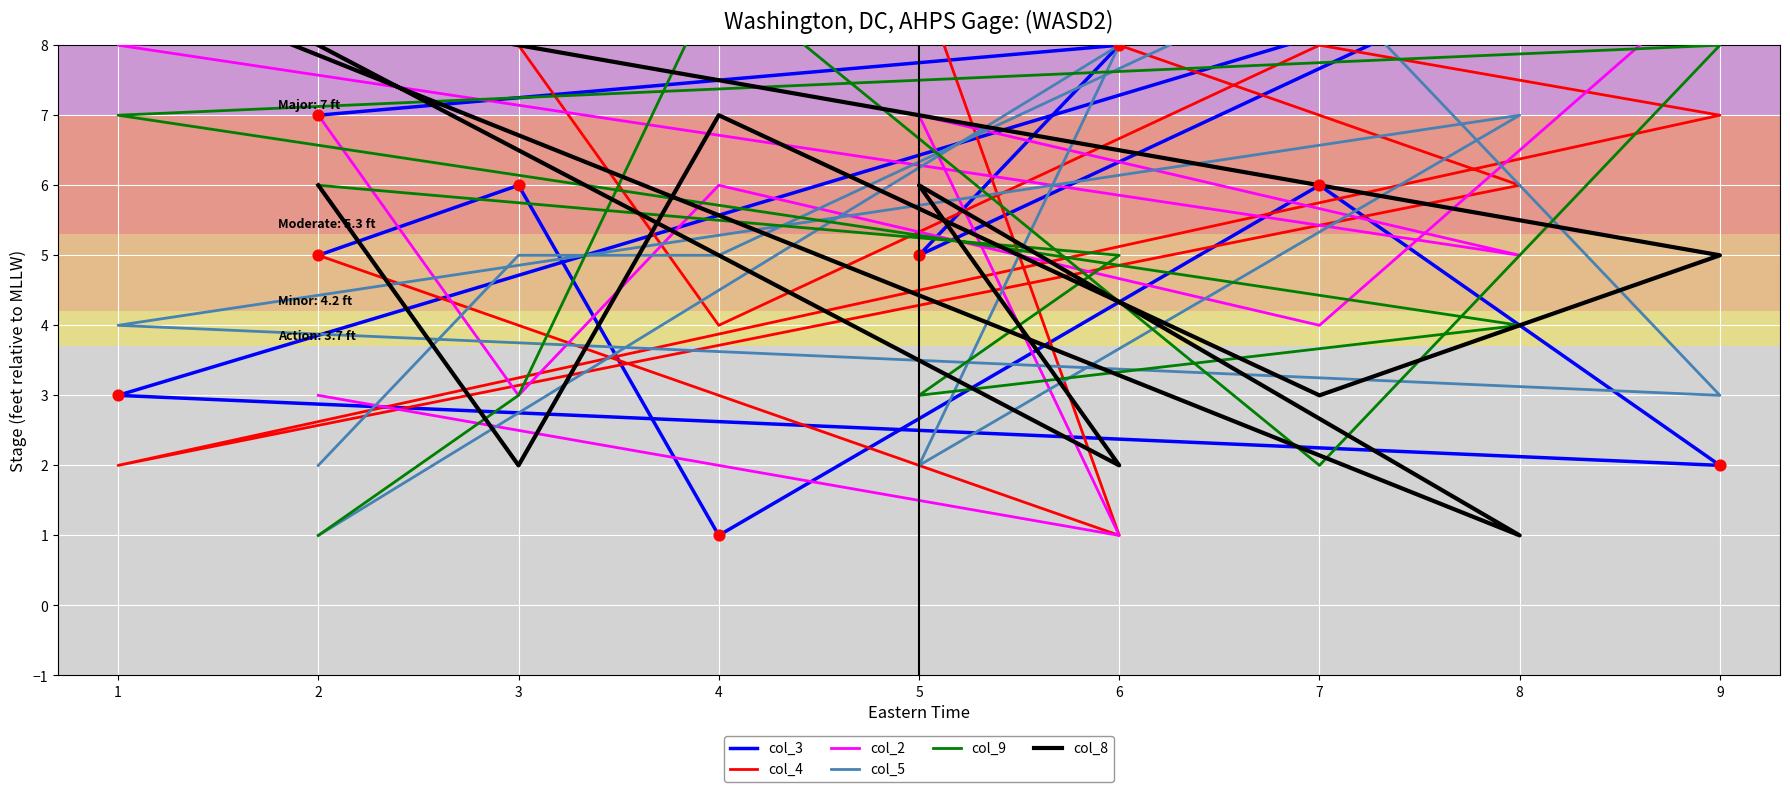

What are all the series names shown in the legend?

col_3, col_4, col_2, col_5, col_9, col_8